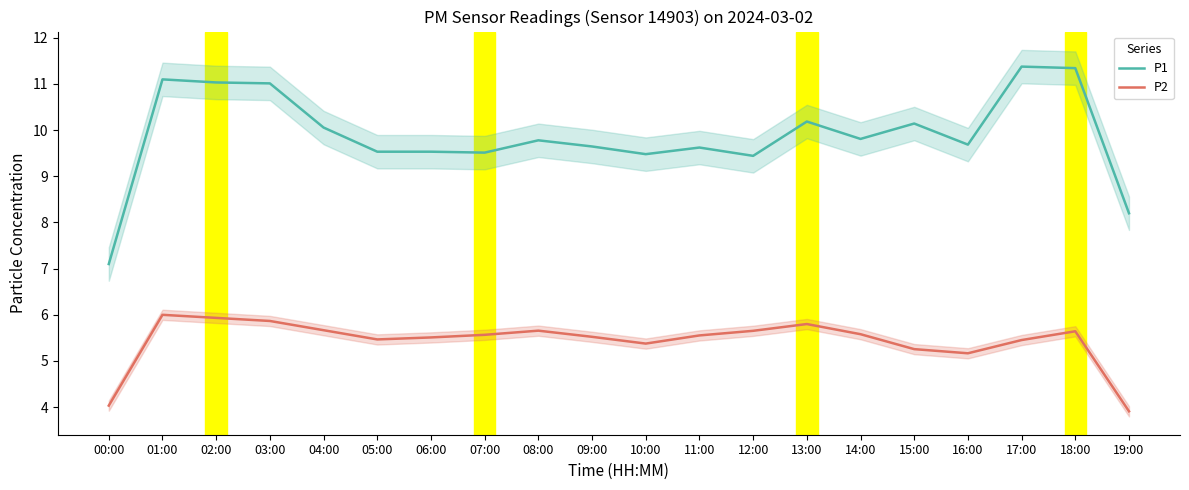

Does the chart display data point markers on the line(s)?

No